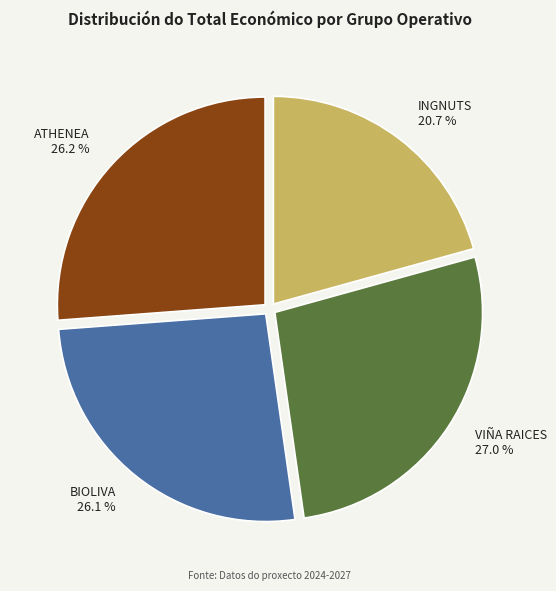

How many slices are in this pie chart?

4